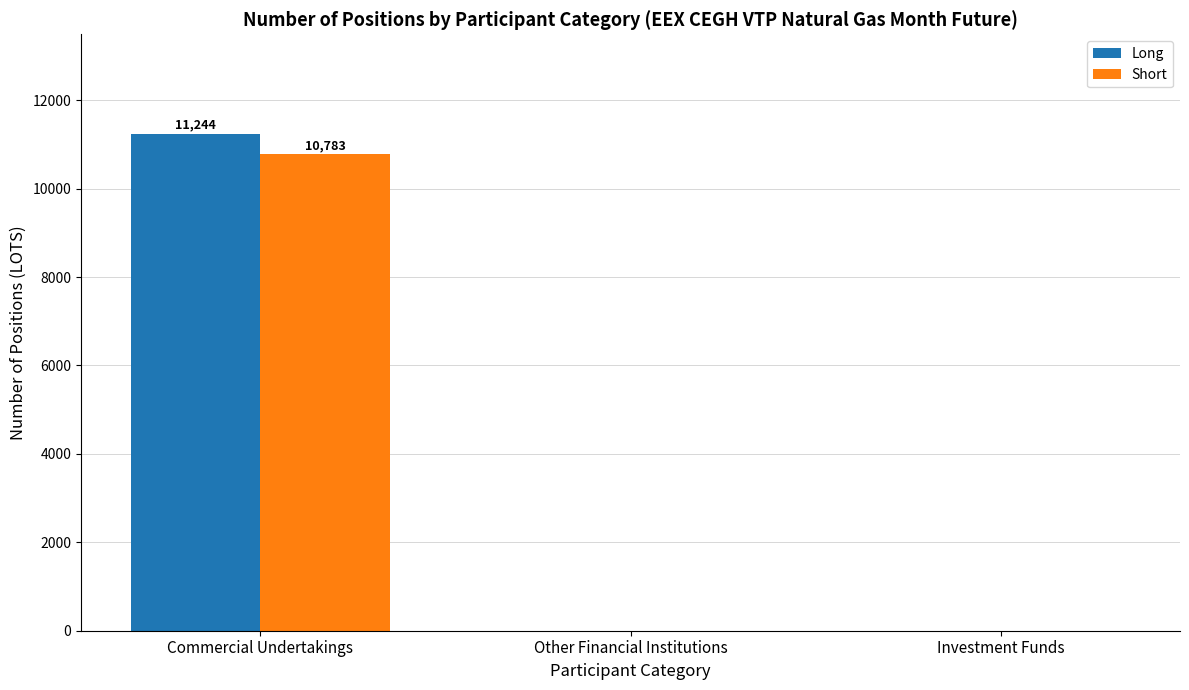

Which series changed the most between Commercial Undertakings and Other Financial Institutions?

Long